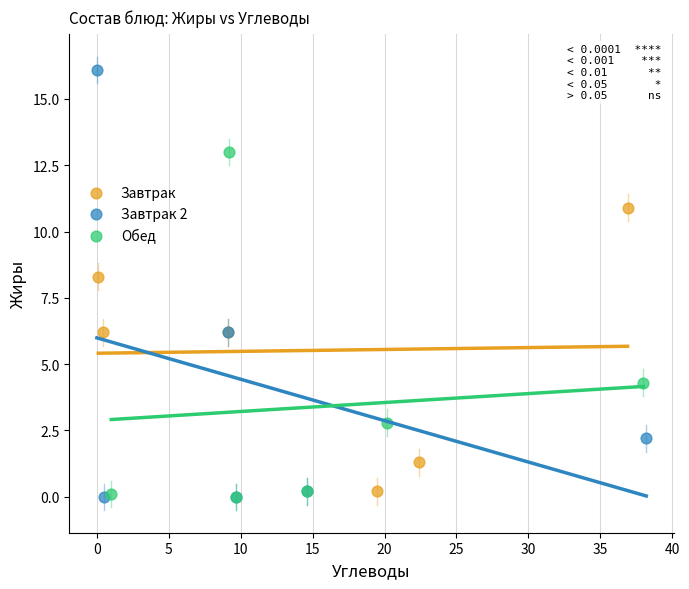

Which series has the widest spread of Y values?

Завтрак 2